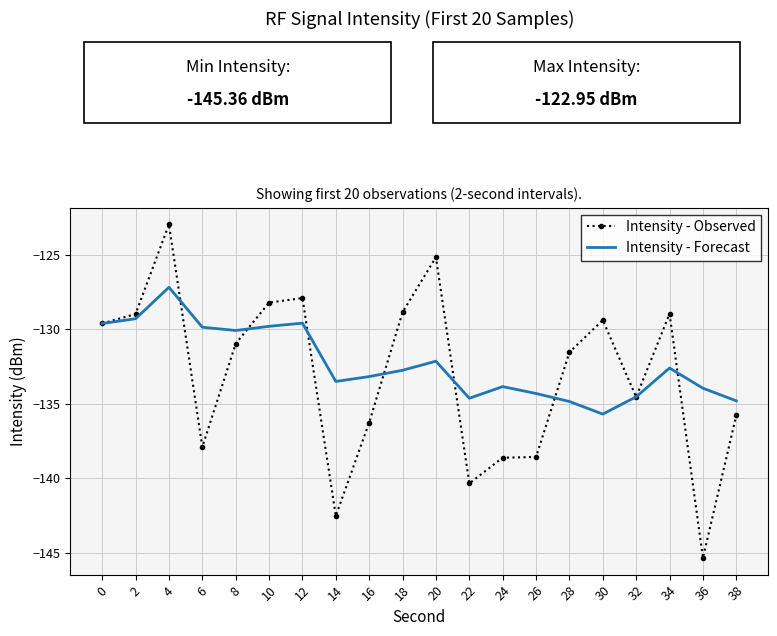

At which category is the sum across all series the highest?

4